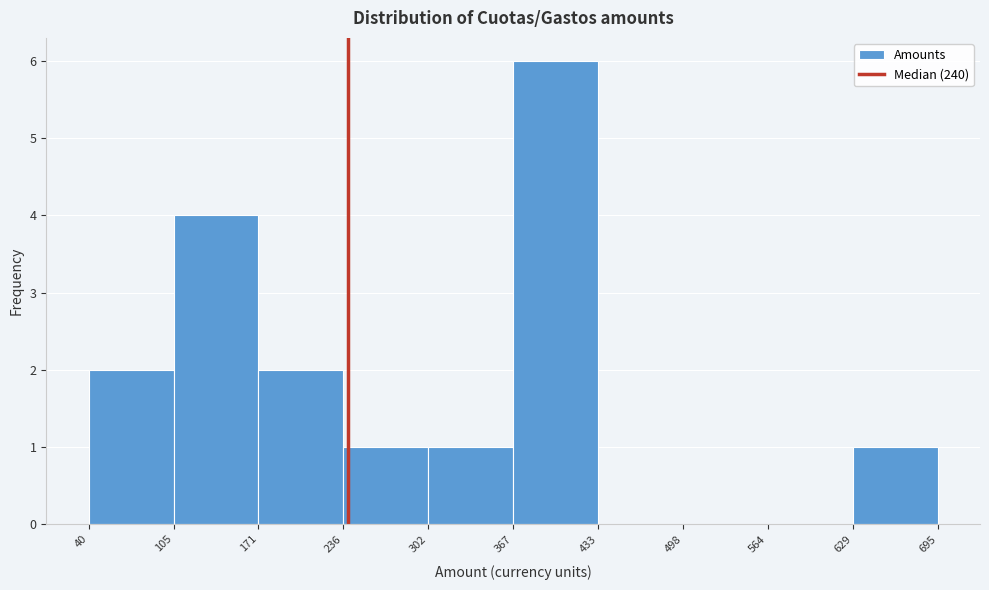

Reading left to right, list every bar in this chart as the range it spans on the x-axis followed by its height. The values are not printed on the chart, so give them approximately, as read against the axis.

40 to 105: 2
105 to 171: 4
171 to 236: 2
236 to 302: 1
302 to 367: 1
367 to 433: 6
433 to 498: 0
498 to 564: 0
564 to 629: 0
629 to 695: 1